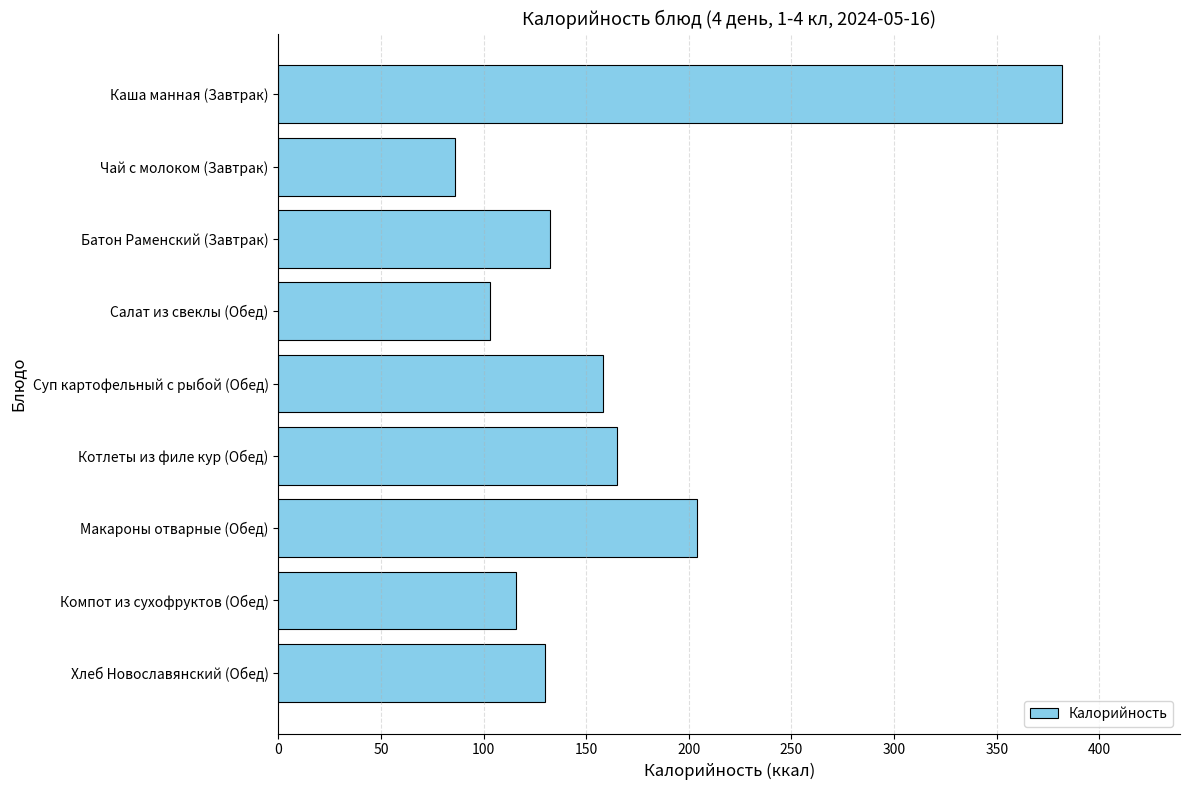

Between Макароны отварные (Обед) and Чай с молоком (Завтрак), which is larger?

Макароны отварные (Обед)